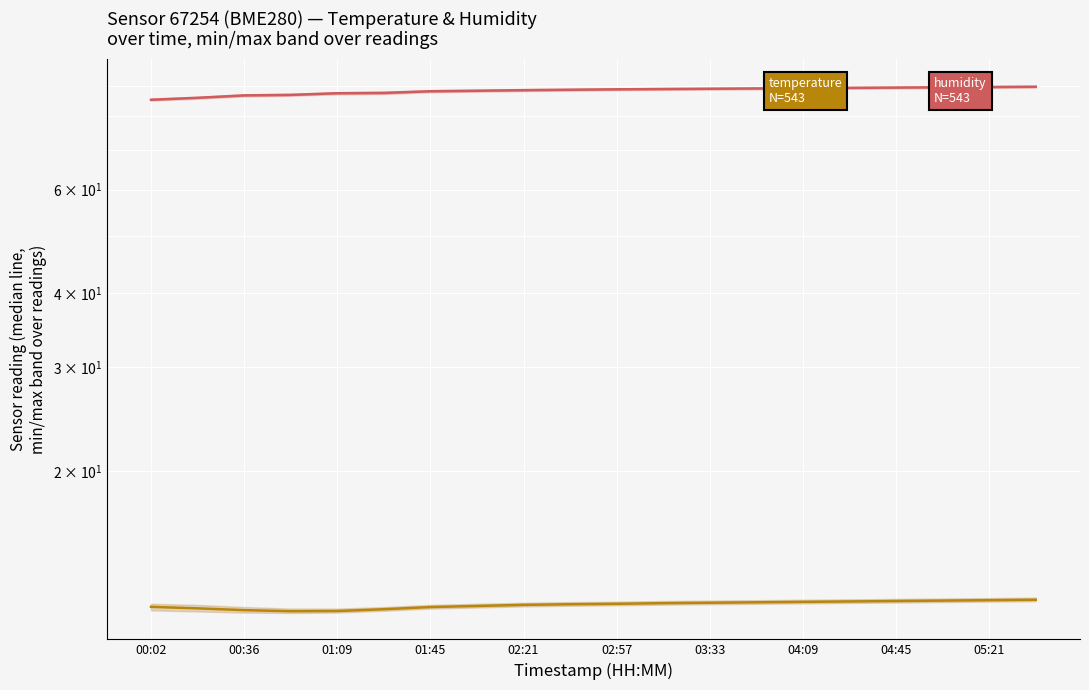

What is the minimum value for temperature?

11.6